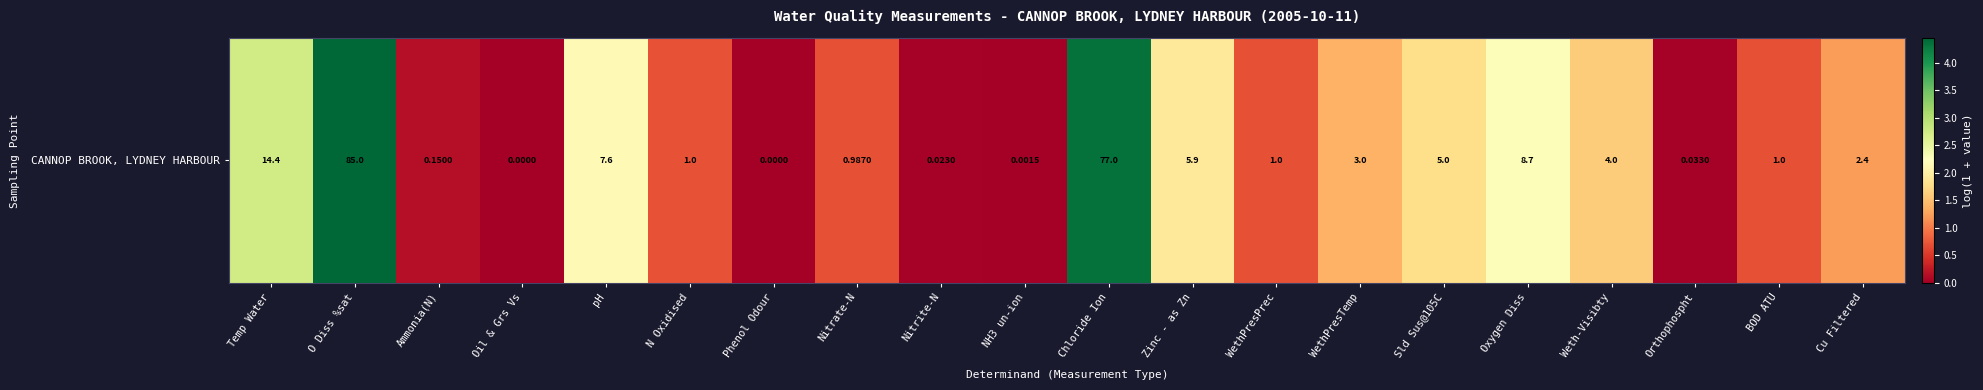

Reading left to right, what are all the values shown in this chart?

2.7	4.5	0.1	0.0	2.2	0.7	0.0	0.7	0.0	0.0	4.4	1.9	0.7	1.4	1.8	2.3	1.6	0.0	0.7	1.2